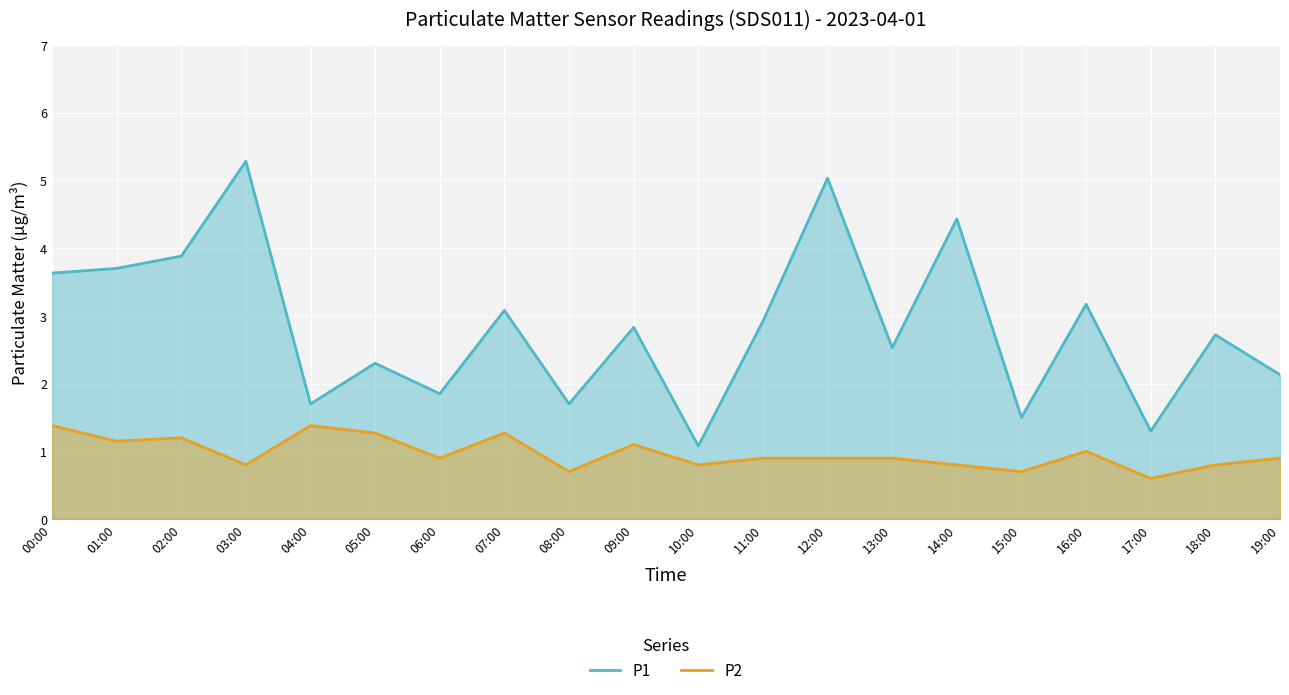

How many lines are shown in the chart?

2